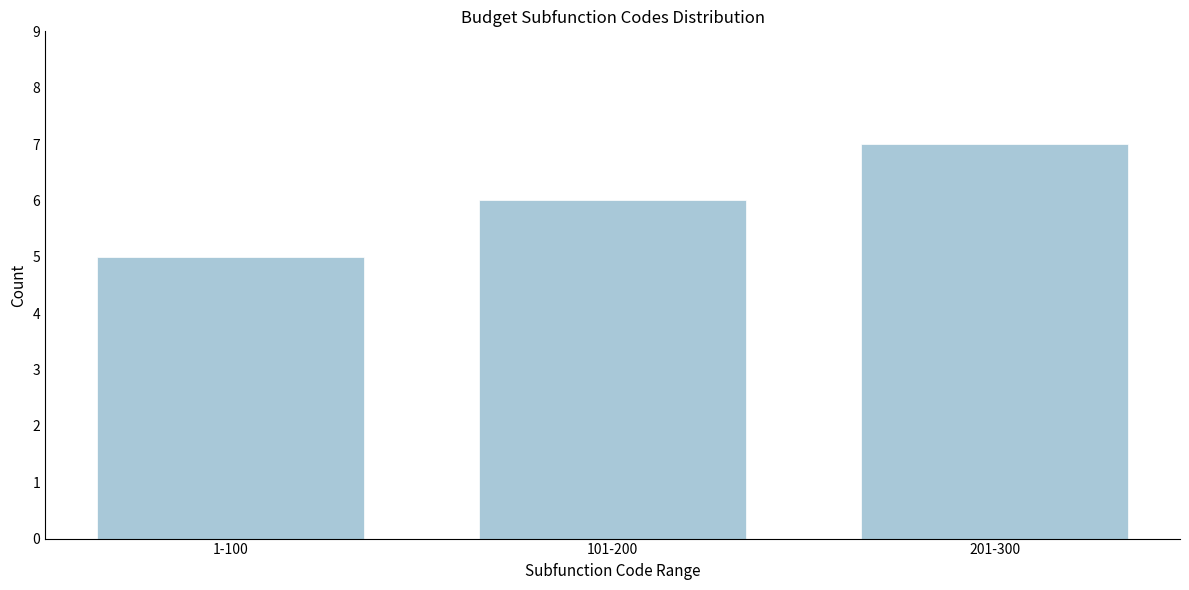

Reading left to right, what are all the values shown in this chart?

5	6	7